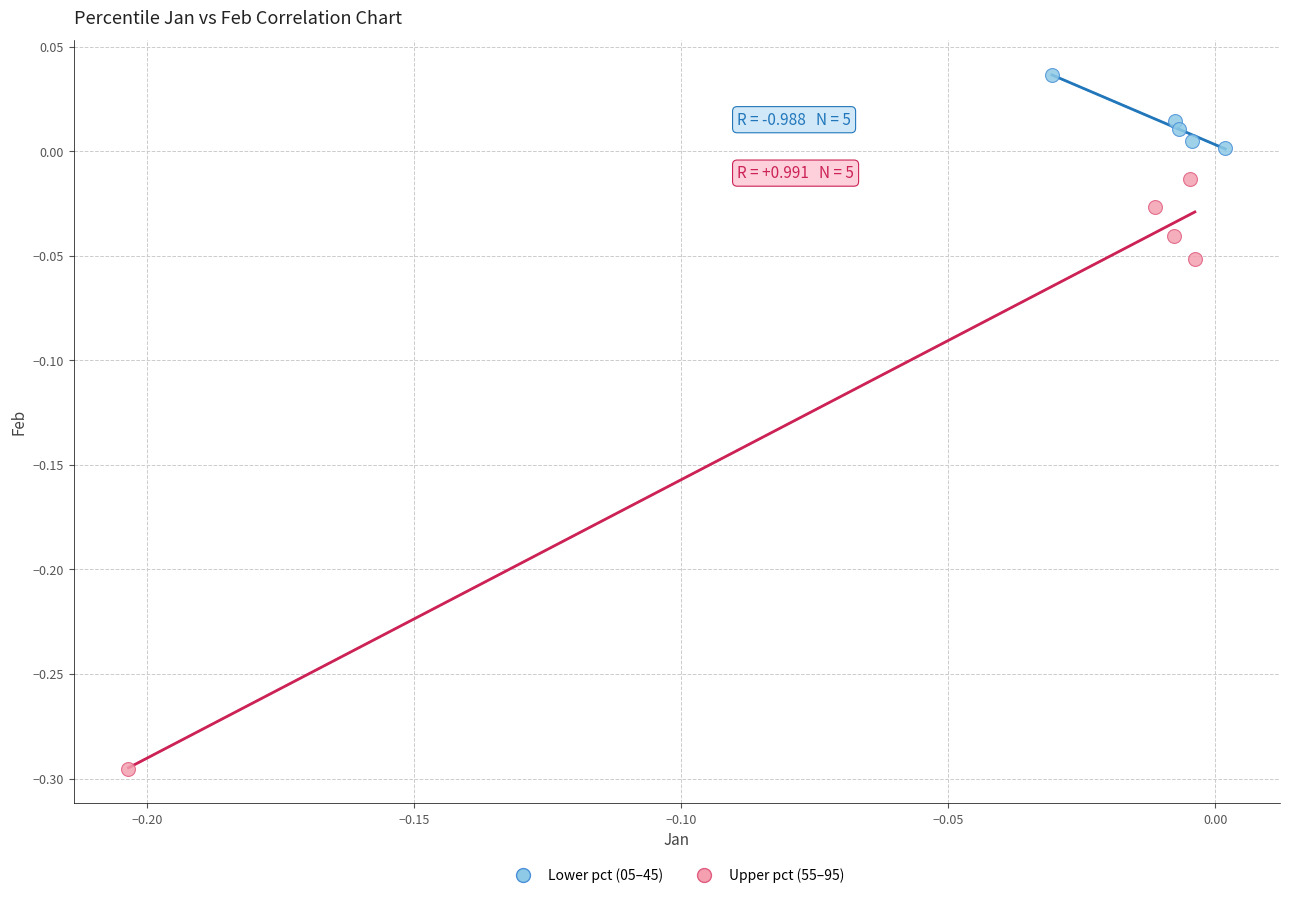

Which series has the largest Y range (max minus min)?

Upper pct (55–95)